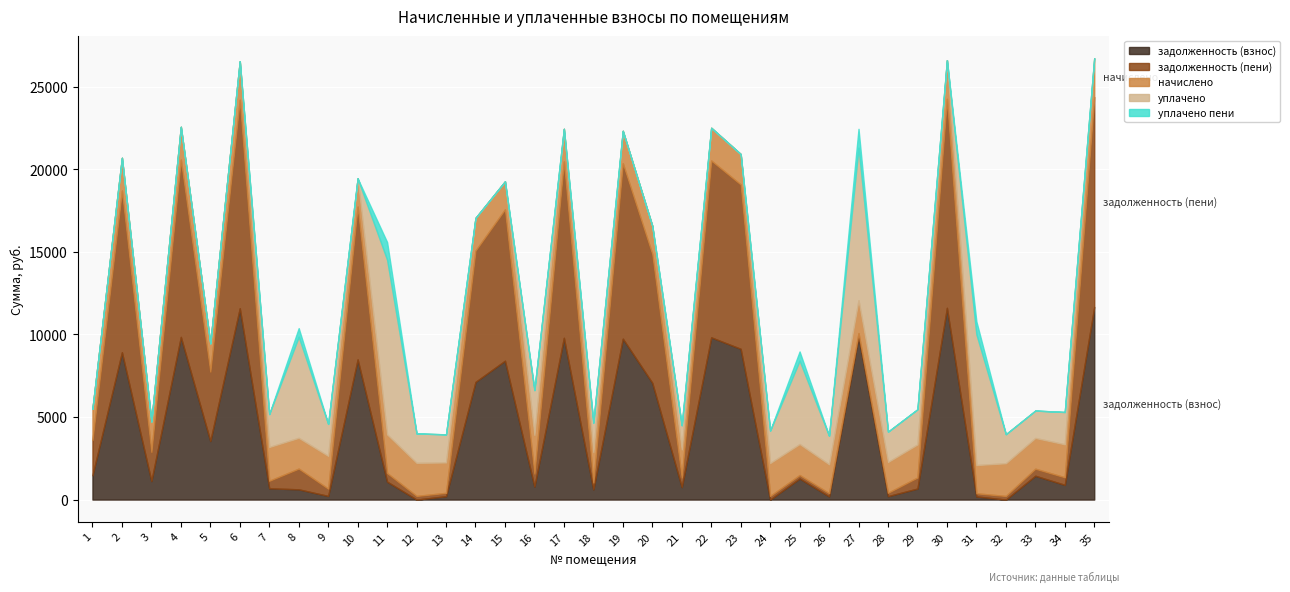

How many positive values does the задолженность (взнос) series have?

32